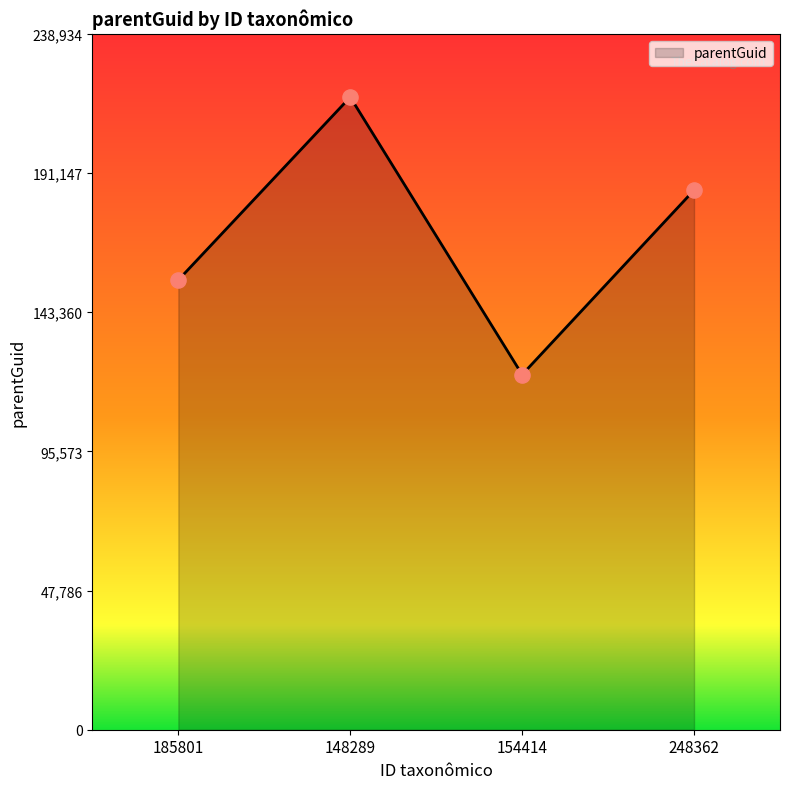

What is the change in value from 185801 to 248362?

+30854